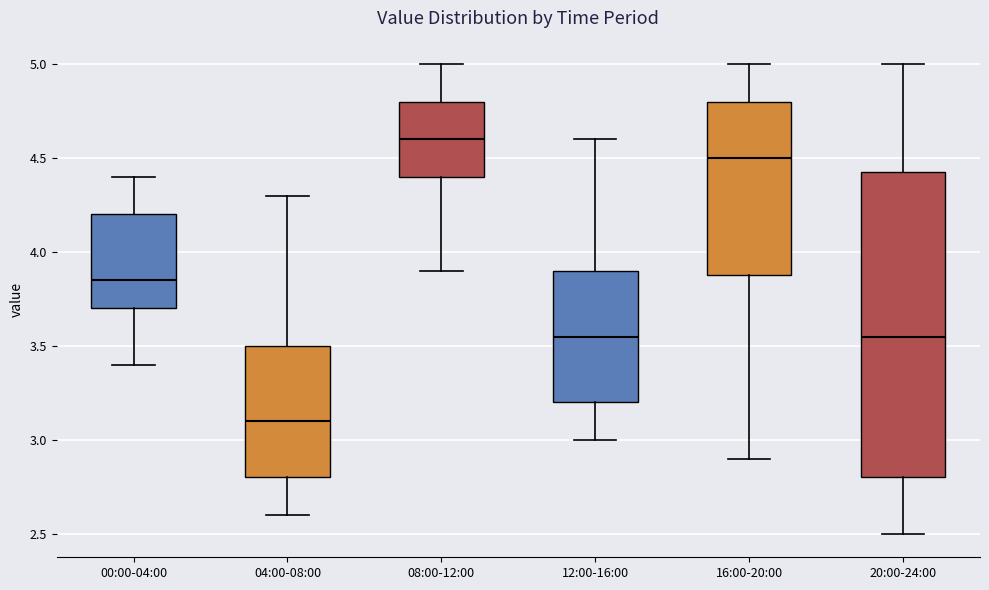

Where does the upper whisker of the box for 00:00-04:00 end on the y-axis? The values are not printed on the chart, so give them approximately, as read against the axis.

4.40